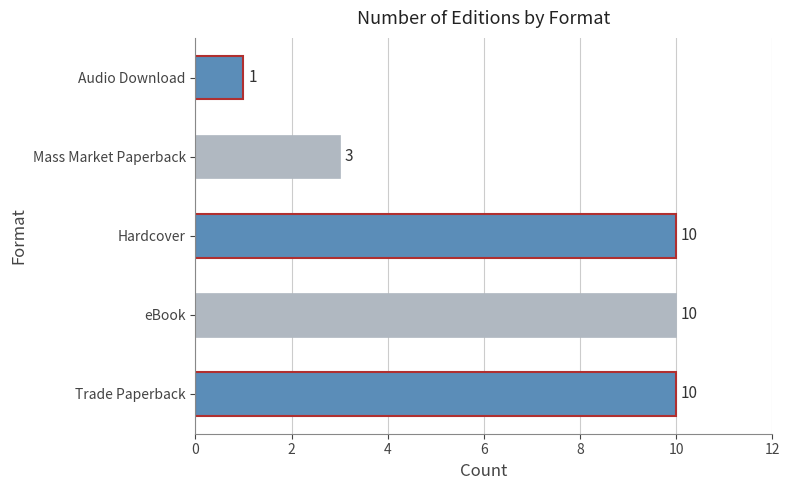

Which label corresponds to the smallest value in the chart?

Audio Download